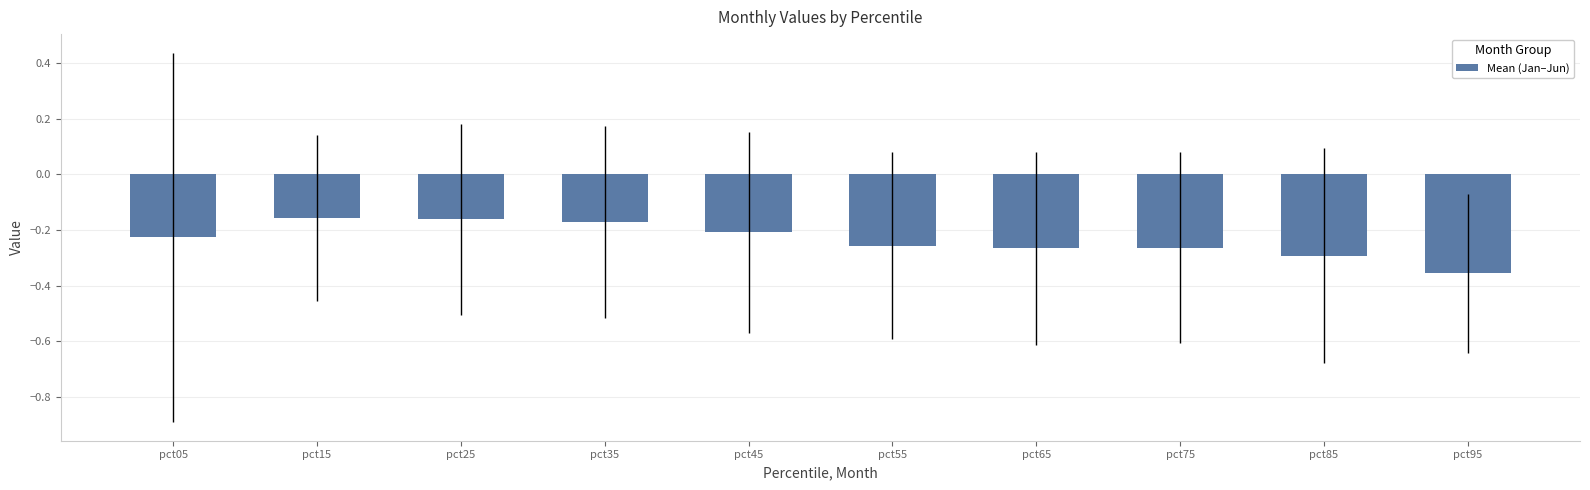

What is the difference between the values at pct75 and pct25?

0.1